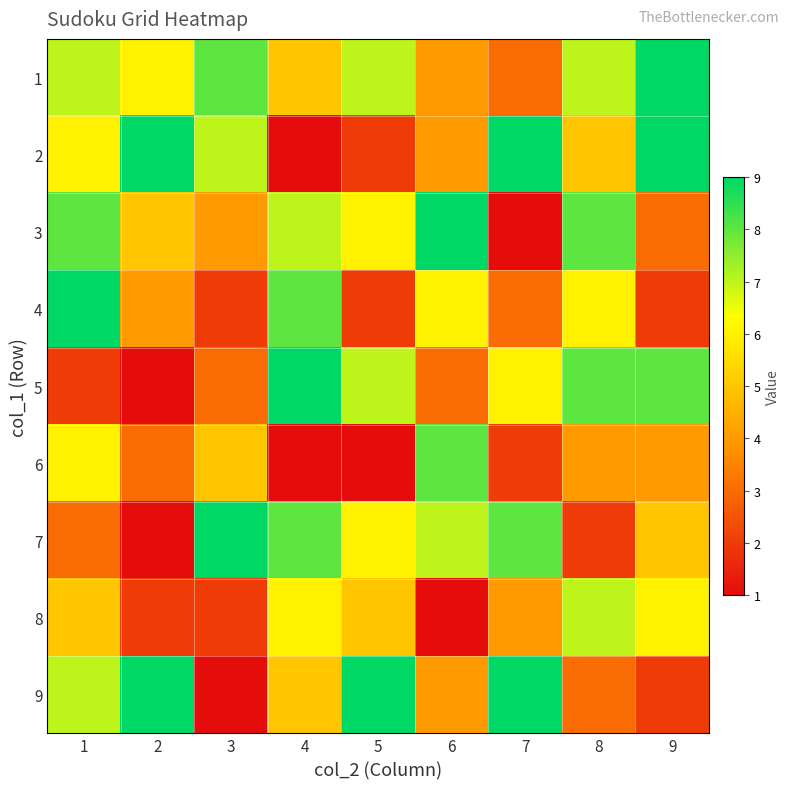

Reading right to left, extract all data points from this chart.

1: 9=9	8=7	7=3	6=4	5=7	4=5	3=8	2=6	1=7
2: 9=9	8=5	7=9	6=4	5=2	4=1	3=7	2=9	1=6
3: 9=3	8=8	7=1	6=9	5=6	4=7	3=4	2=5	1=8
4: 9=2	8=6	7=3	6=6	5=2	4=8	3=2	2=4	1=9
5: 9=8	8=8	7=6	6=3	5=7	4=9	3=3	2=1	1=2
6: 9=4	8=4	7=2	6=8	5=1	4=1	3=5	2=3	1=6
7: 9=5	8=2	7=8	6=7	5=6	4=8	3=9	2=1	1=3
8: 9=6	8=7	7=4	6=1	5=5	4=6	3=2	2=2	1=5
9: 9=2	8=3	7=9	6=4	5=9	4=5	3=1	2=9	1=7